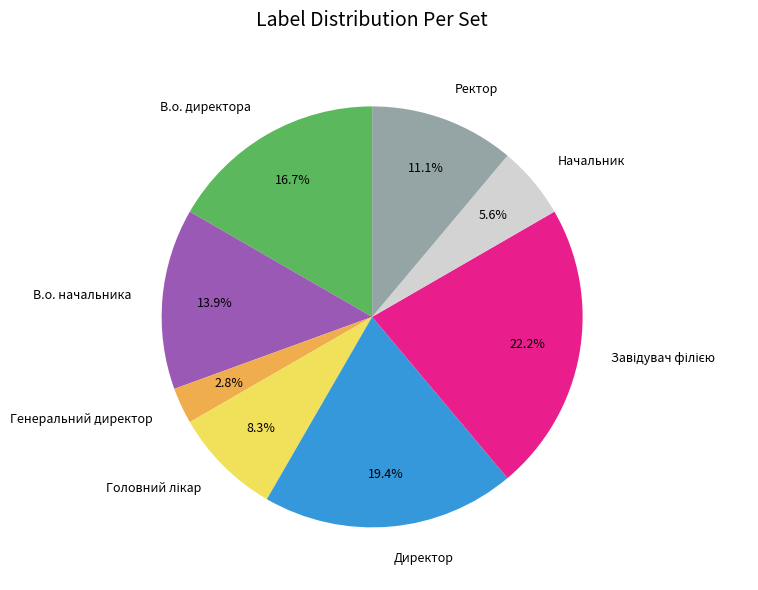

To the nearest percent, what is the average slice percentage?

12%